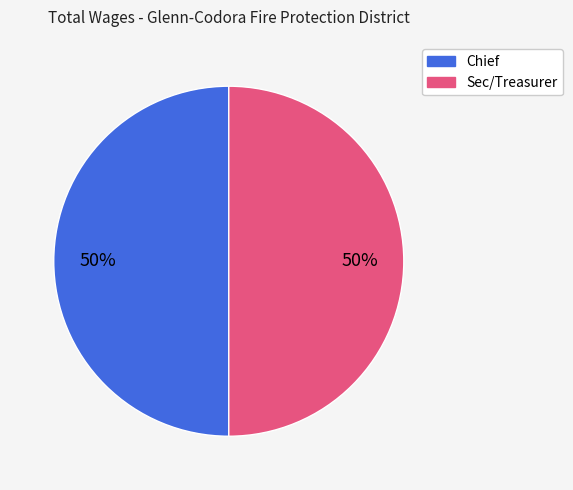

How many segments does this pie chart have?

2